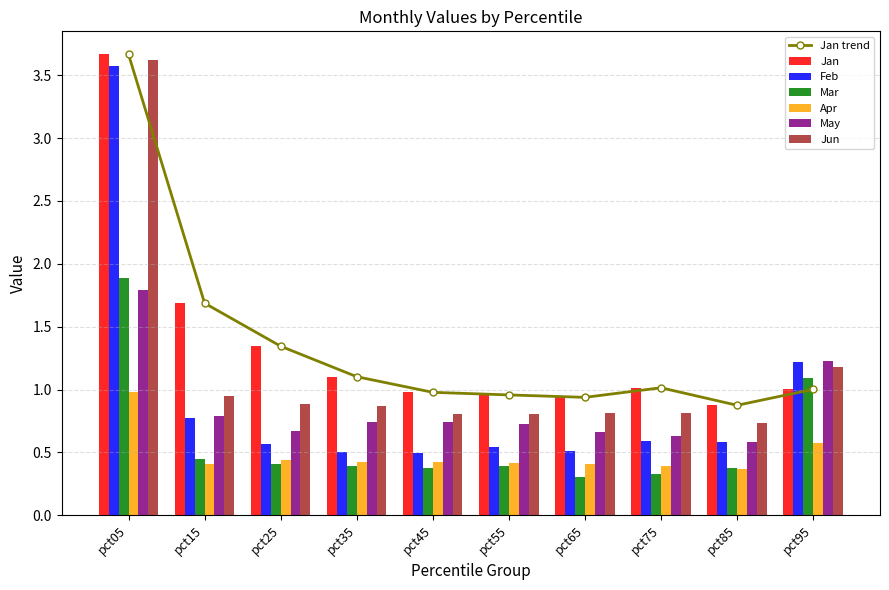

Which label corresponds to the smallest value in the chart?

pct65